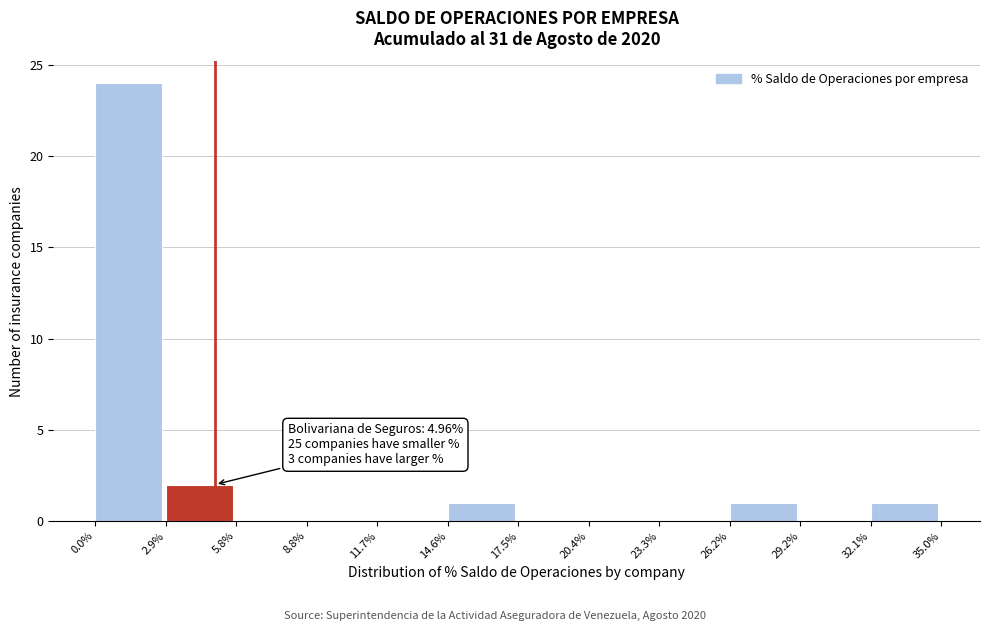

Which range on the x-axis has the tallest bar?

0.0% to 2.9%